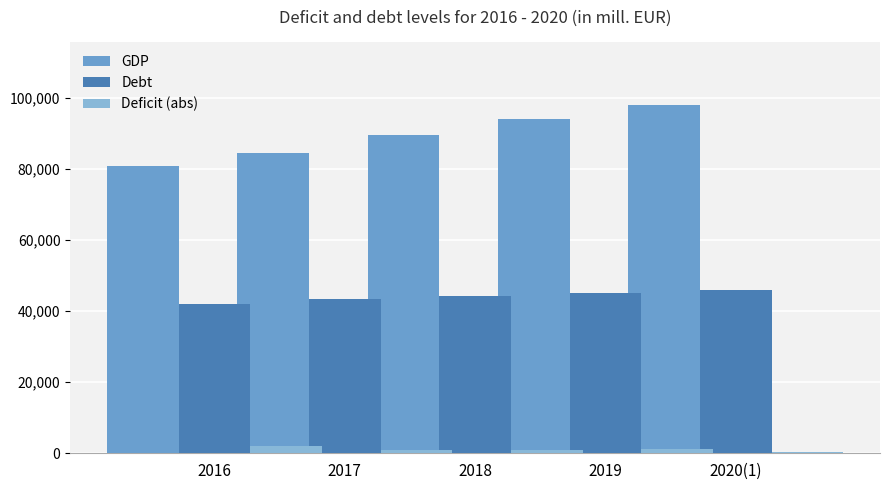

At 2020(1), list the series in order from largest to smallest.

GDP, Debt, Deficit (abs)